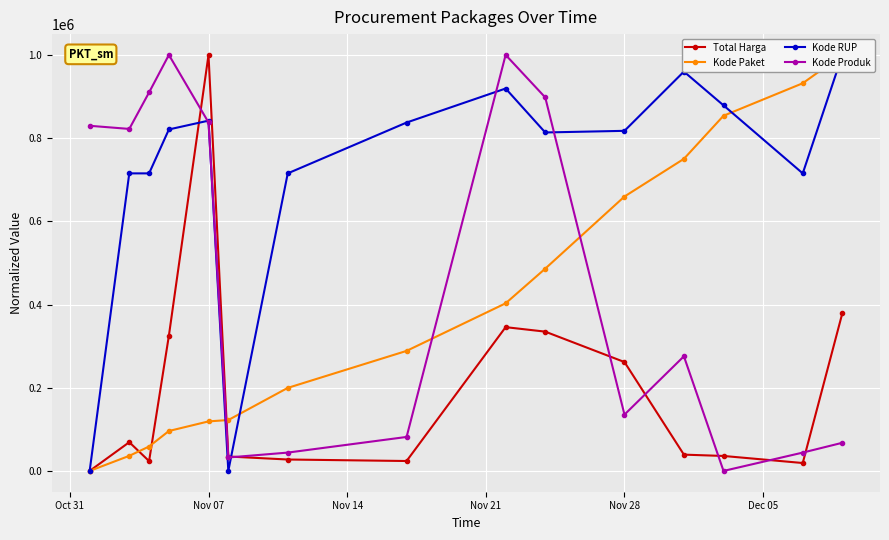

What is the maximum value for Total Harga?

1000000.0